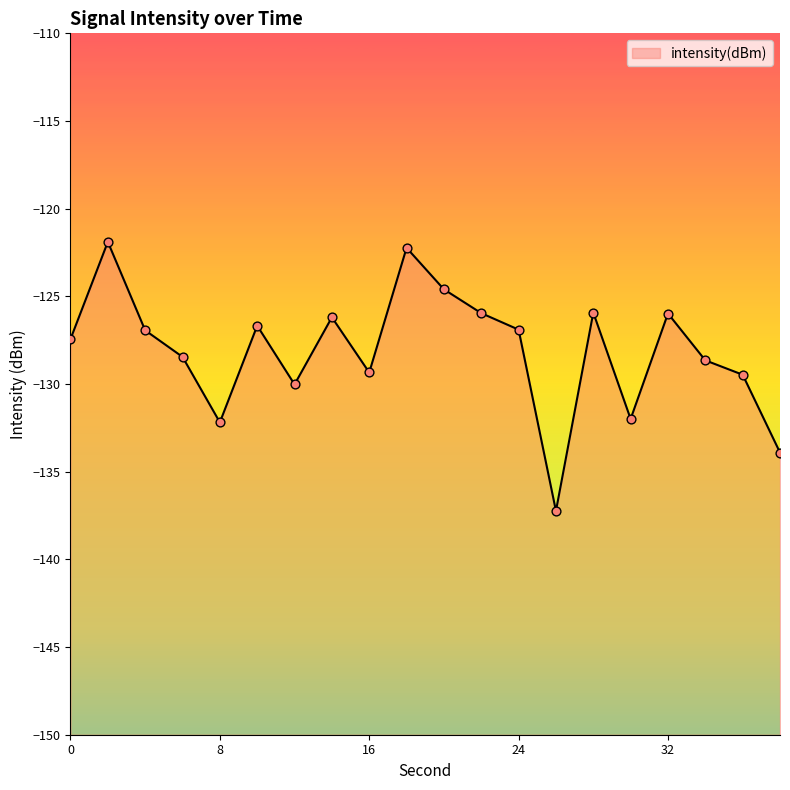

What is the change in value from 26 to 30?

+5.2